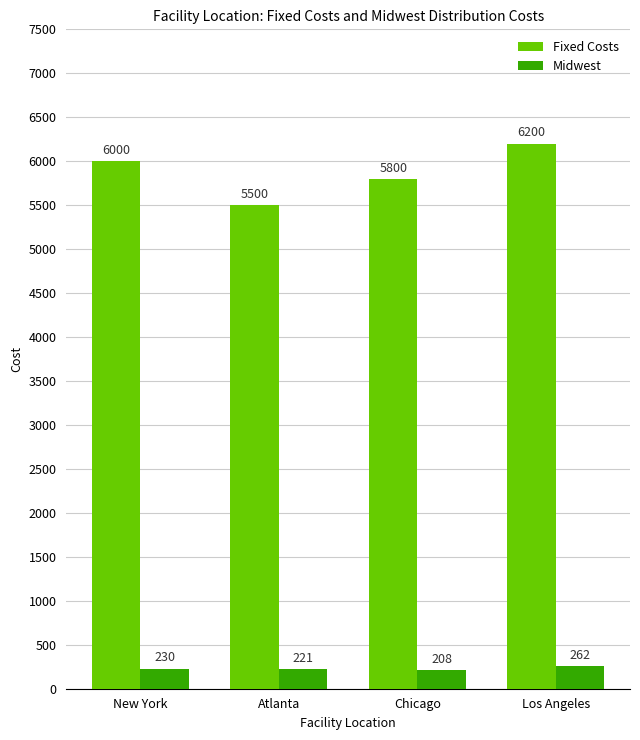

What is the sum of all Fixed Costs values?

23500